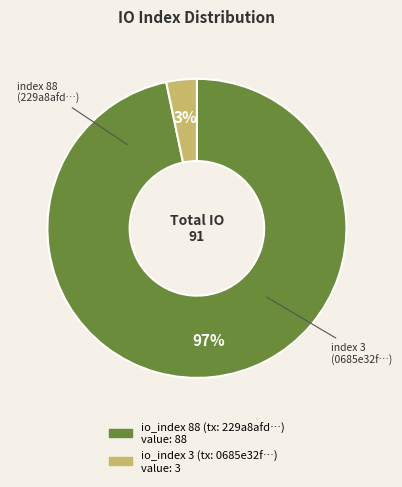

Which has a higher value, io_index 88 or io_index 3?

io_index 88